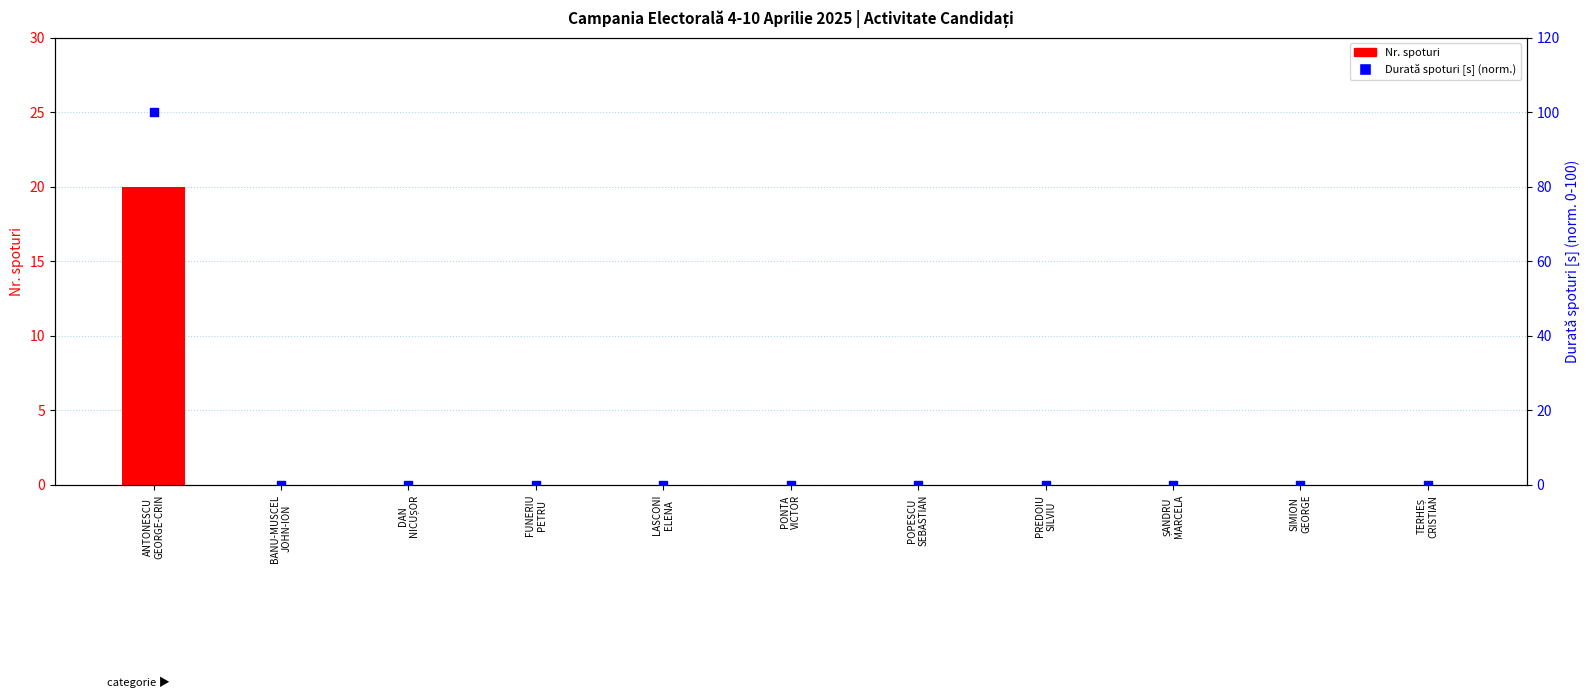

At which category is the sum across all series the highest?

ANTONESCU
GEORGE-CRIN